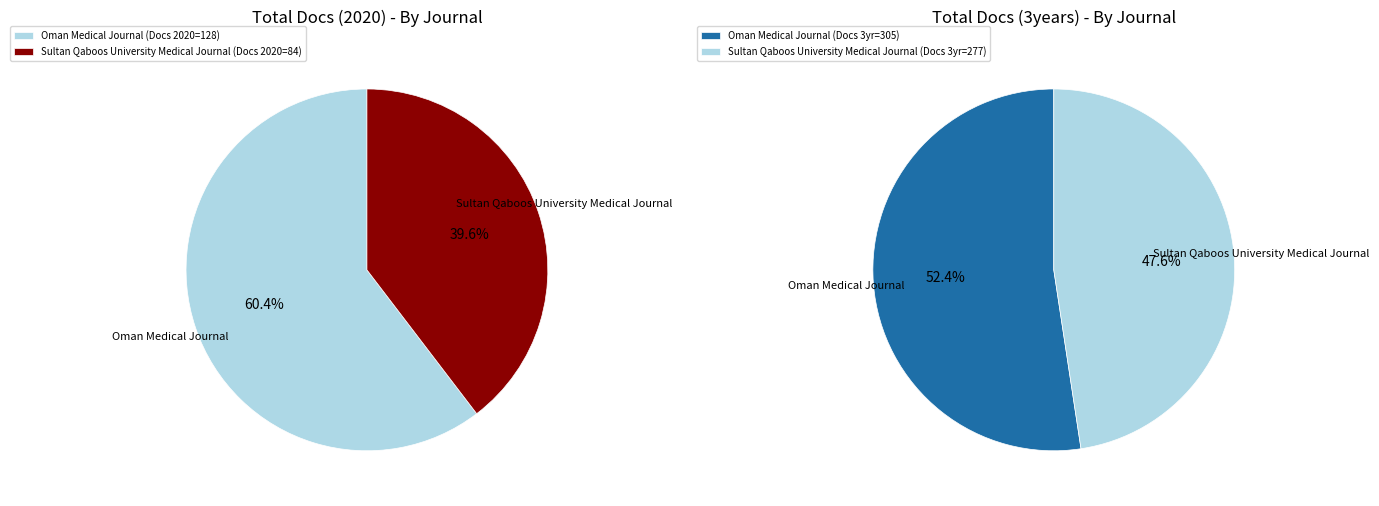

At Oman Medical Journal, list the series in order from smallest to largest.

Total Docs. (2020), Total Docs. (3years)